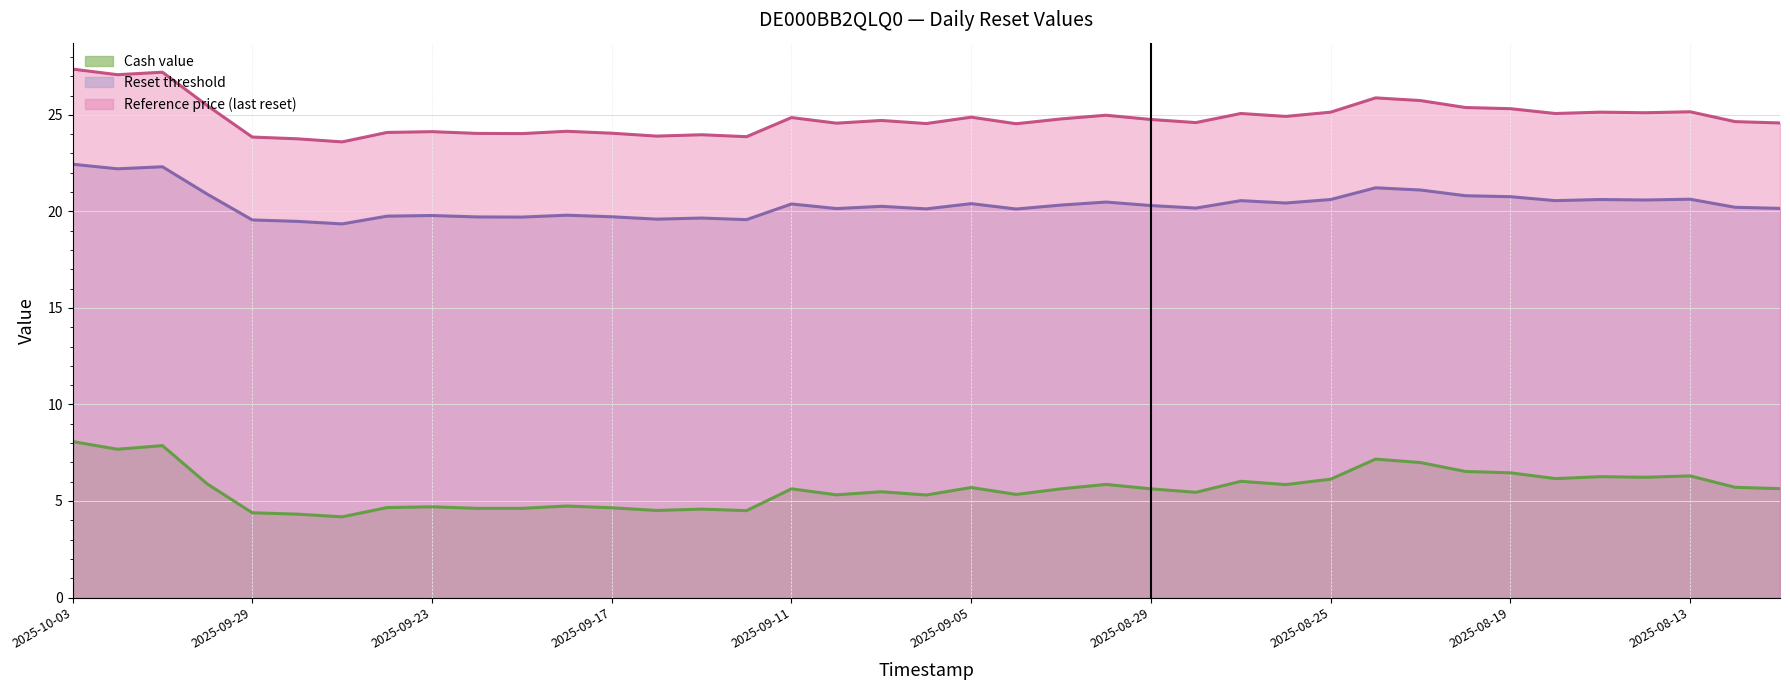

True or false: Reference price (last reset) and Reset threshold cross at least once.

False